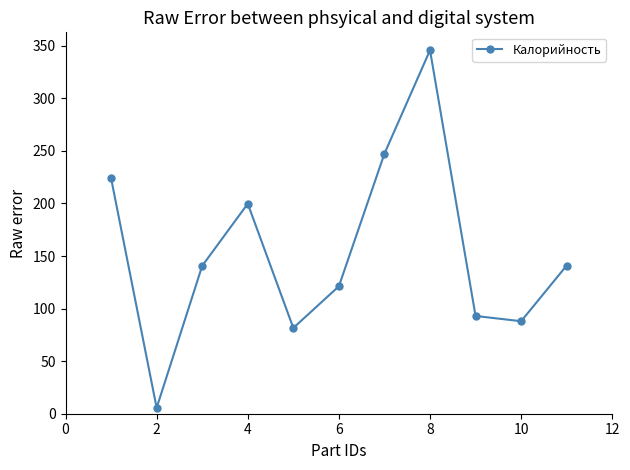

How many points are lower than both their immediate neighbors (excluding endpoints)?

3